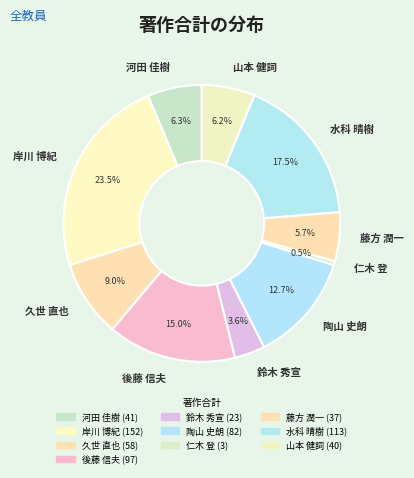

Combined, do 仁木 登 and 陶山 史朗 account for over 50%?

No